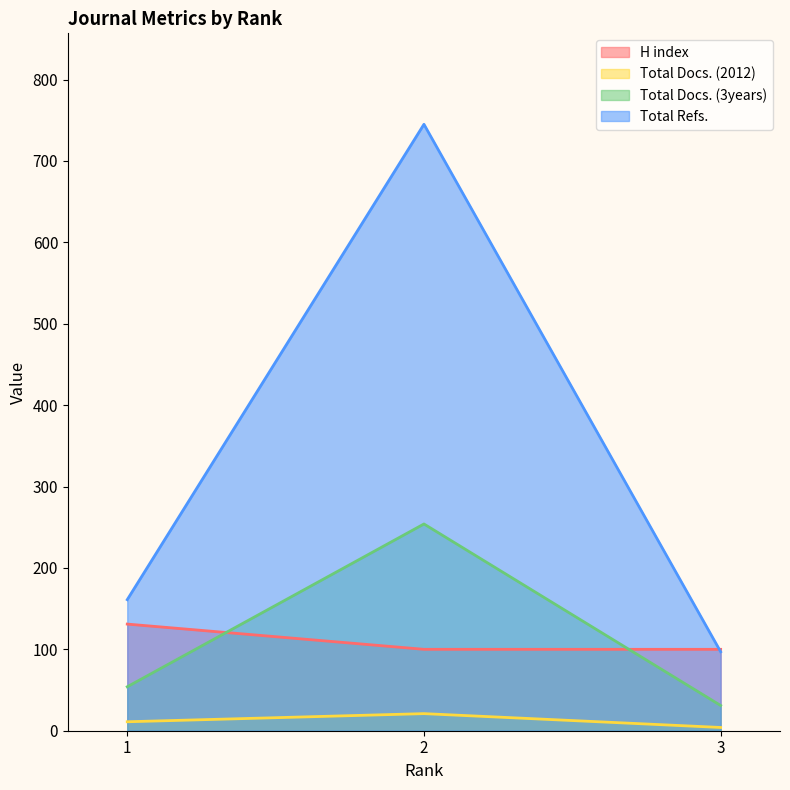

What are all the series names shown in the legend?

H index, Total Docs. (2012), Total Docs. (3years), Total Refs.